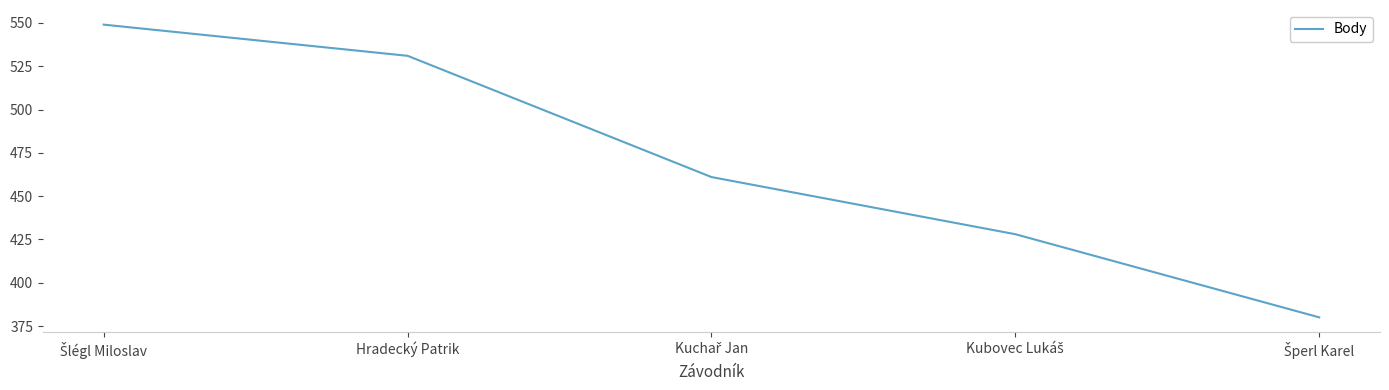

What is the smallest value displayed?

380